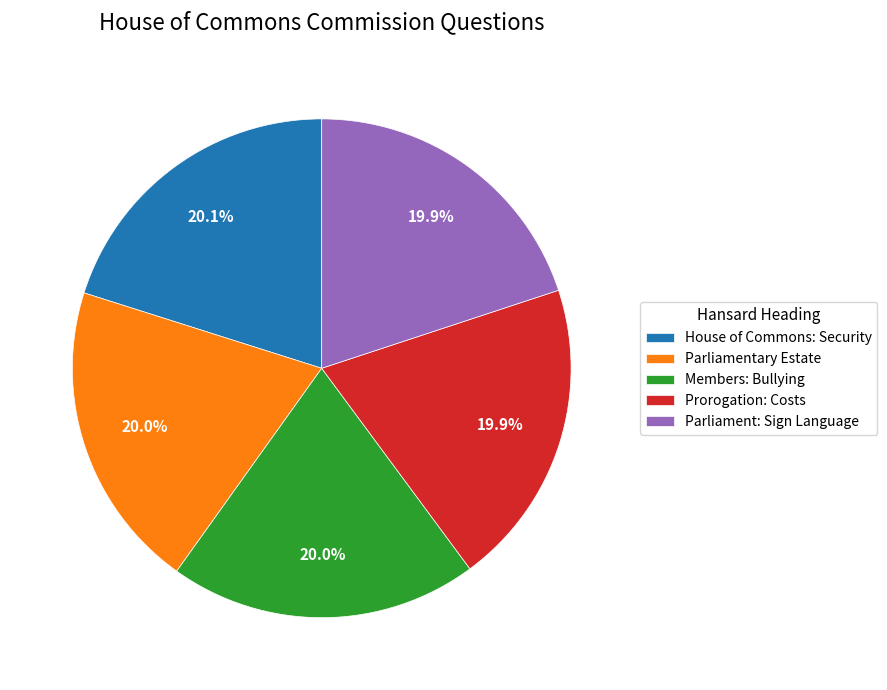

Approximately how many times larger is the value at Parliamentary Estate compared to Members: Bullying?

1.0